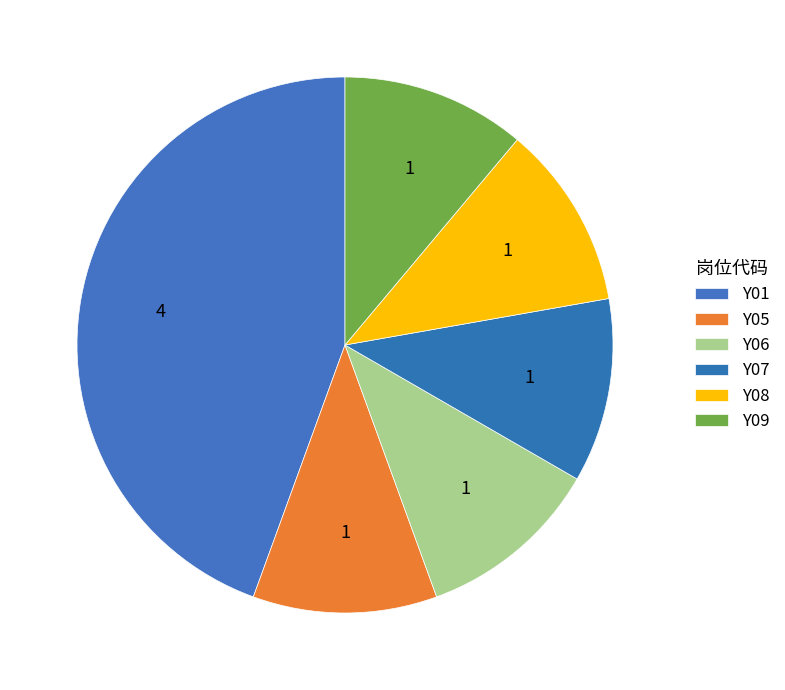

Rank the categories by value from highest to lowest.

Y01, Y05, Y06, Y07, Y08, Y09